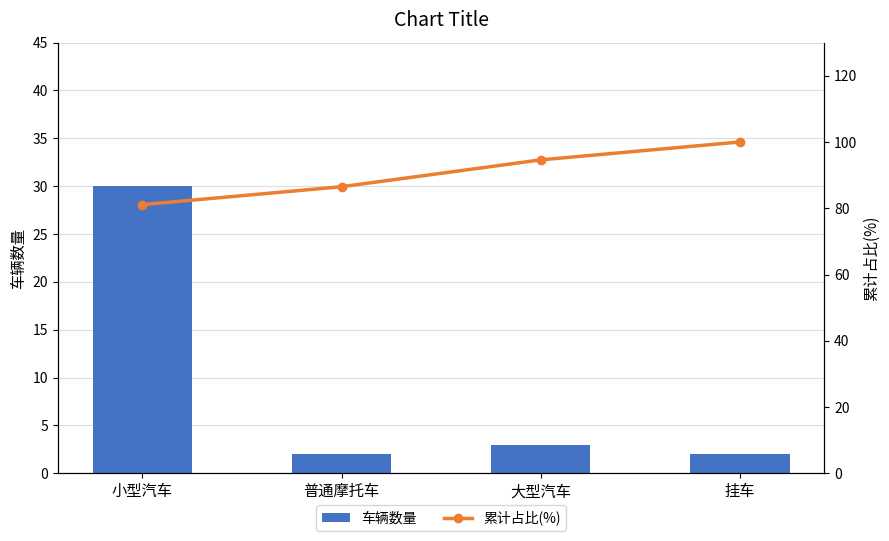

Which label corresponds to the largest value in the chart?

挂车